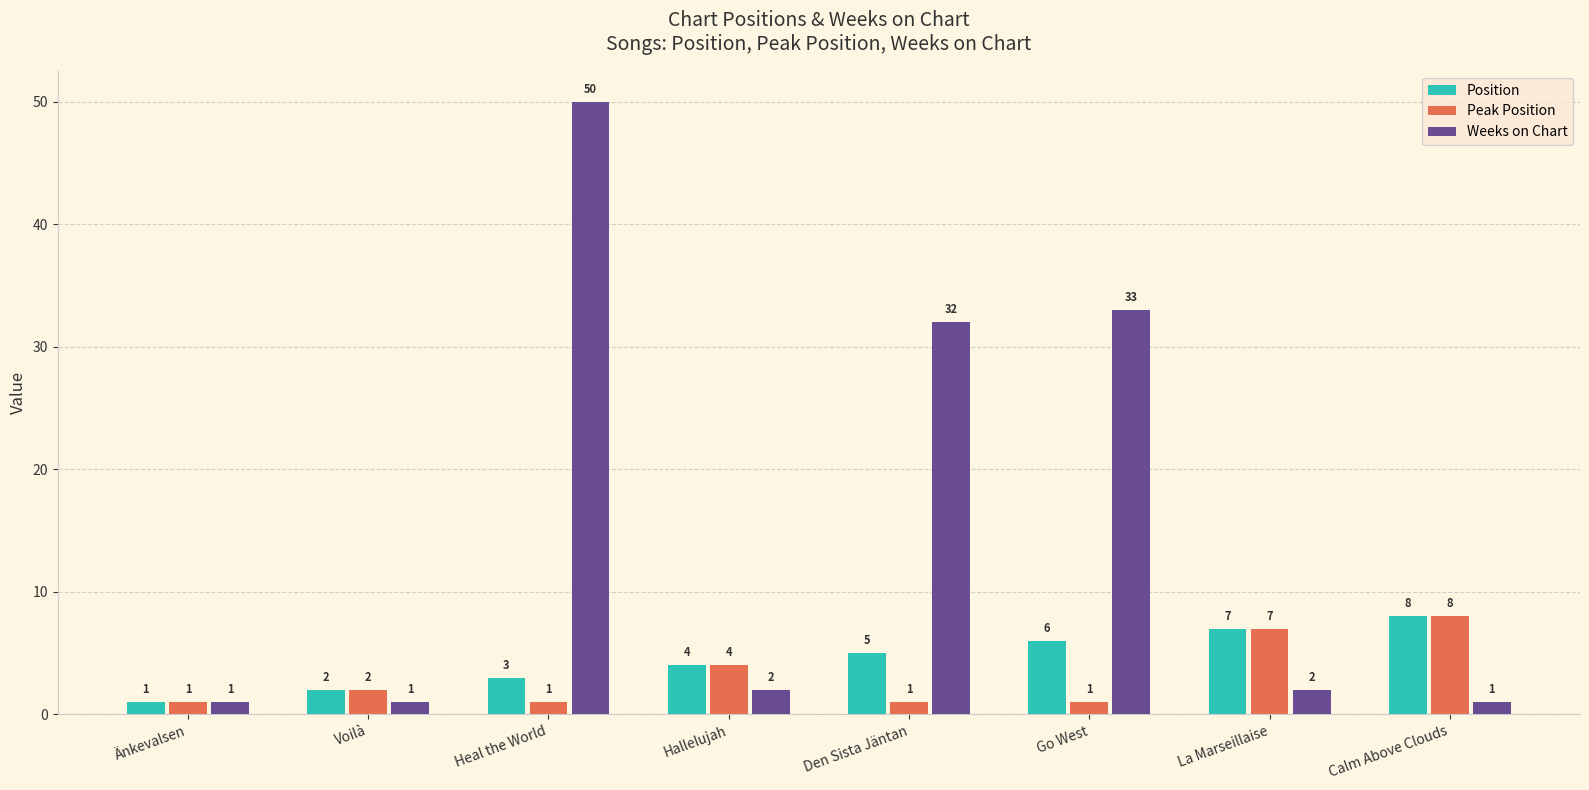

Is it true that Weeks on Chart equals 33 at Go West?

True